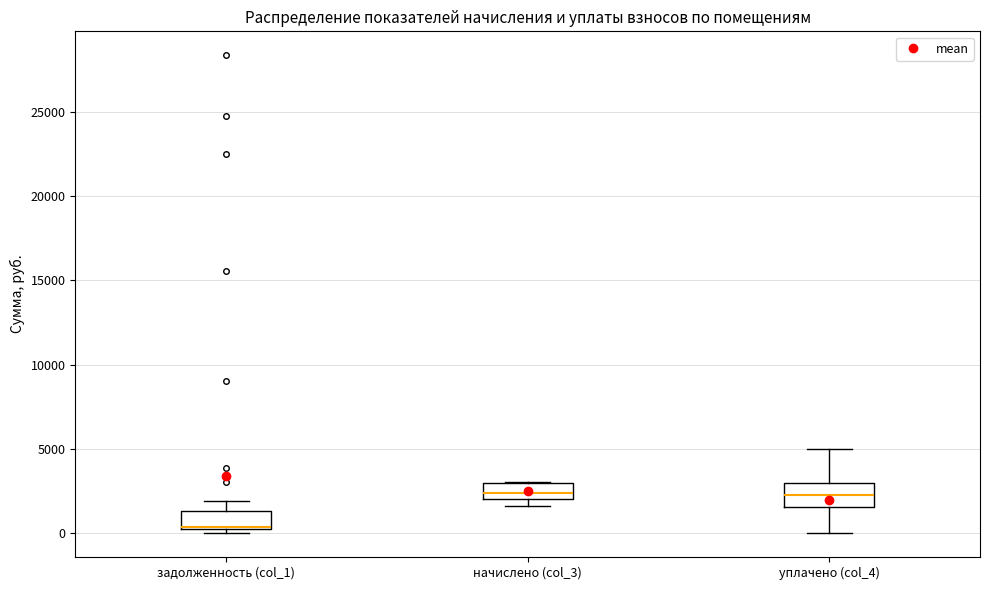

Where is the lower edge of the box for начислено (col_3) on the y-axis? The values are not printed on the chart, so give them approximately, as read against the axis.

2000